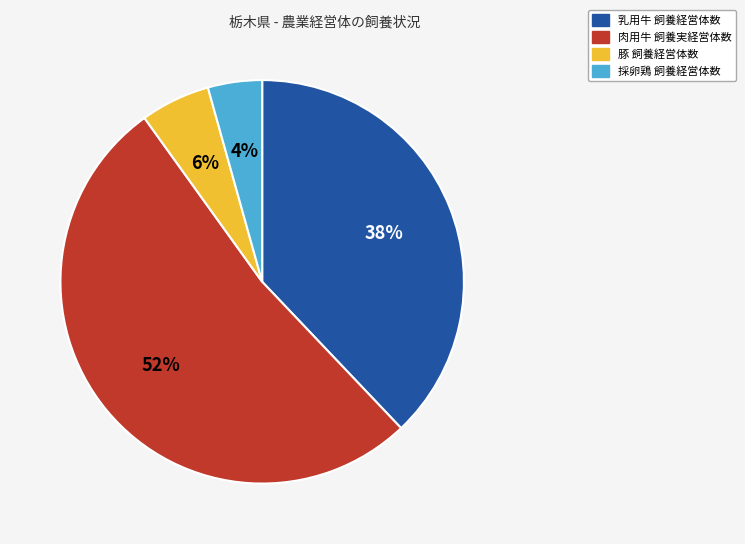

Count the number of slices in the pie.

4